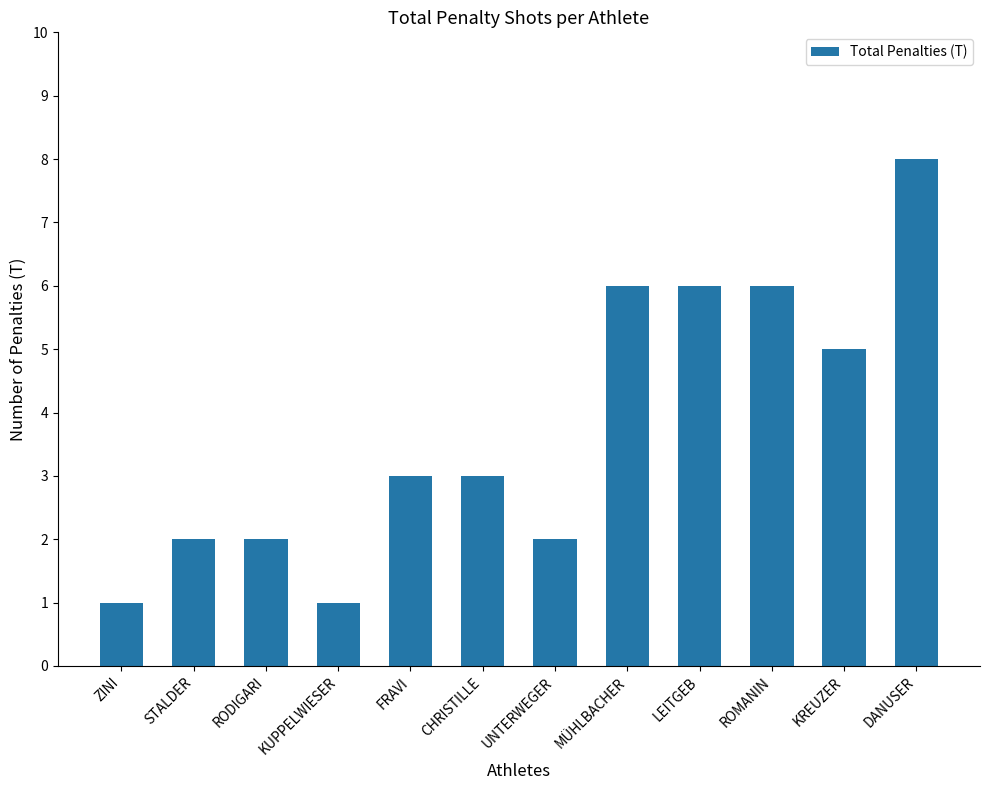

Reading left to right, extract all data points from this chart.

ZINI=1	STALDER=2	RODIGARI=2	KUPPELWIESER=1	FRAVI=3	CHRISTILLE=3	UNTERWEGER=2	MÜHLBACHER=6	LEITGEB=6	ROMANIN=6	KREUZER=5	DANUSER=8